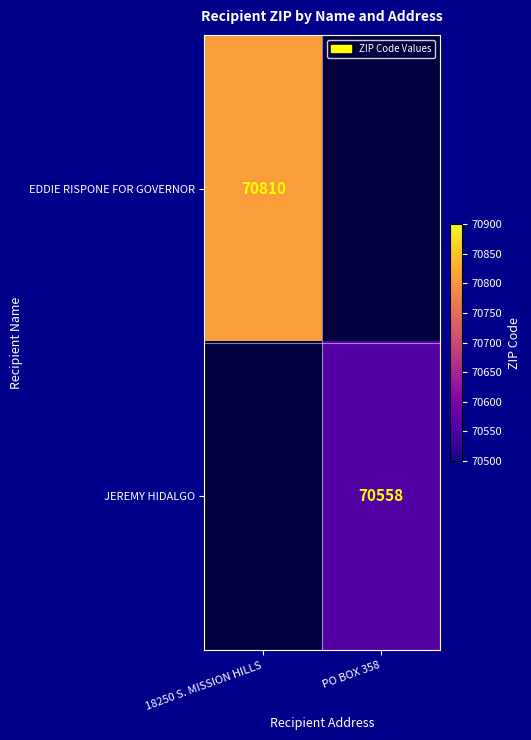

True or false: EDDIE RISPONE FOR GOVERNOR has a value of 70810 at 18250 S. MISSION HILLS.

True